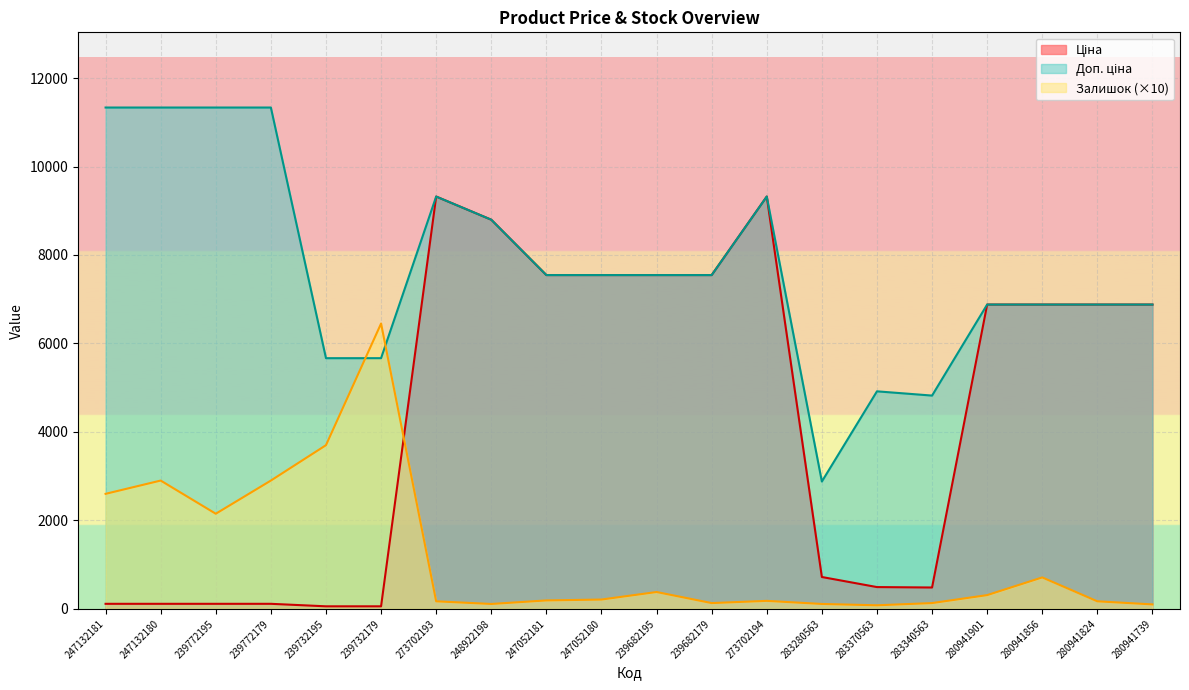

Which label corresponds to the smallest value in the chart?

239732195